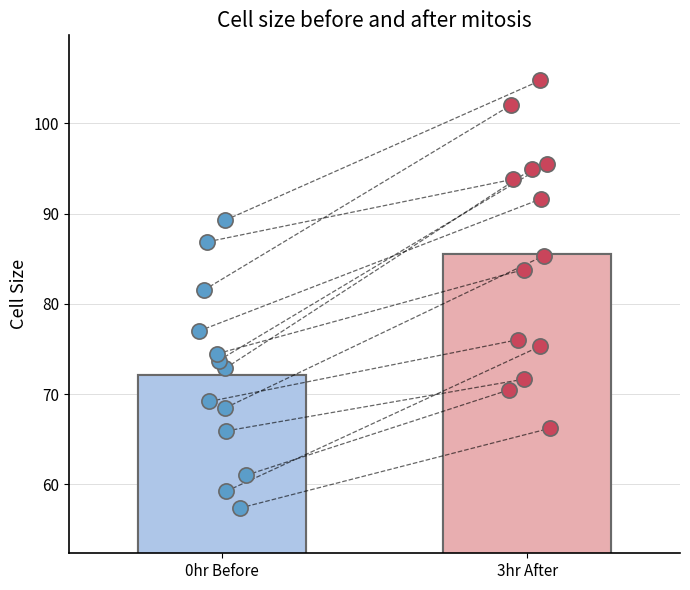

Which series reaches the minimum Y coordinate?

before